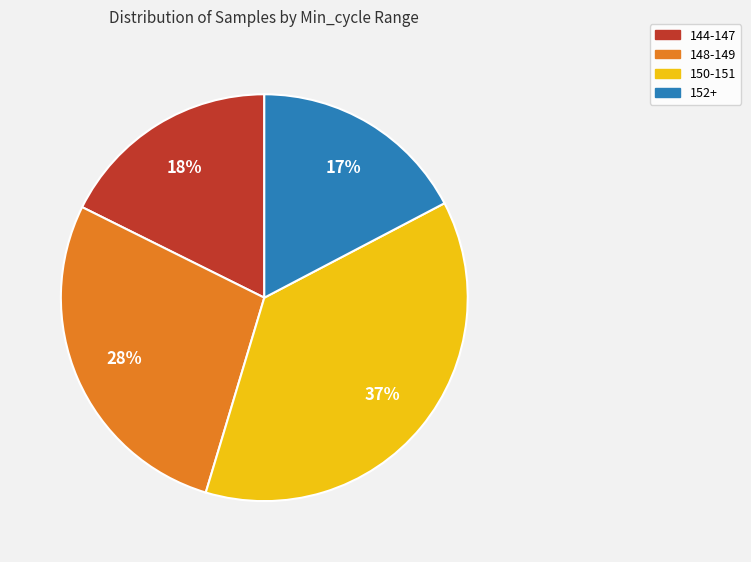

Is there any slice that represents more than half of the pie?

No